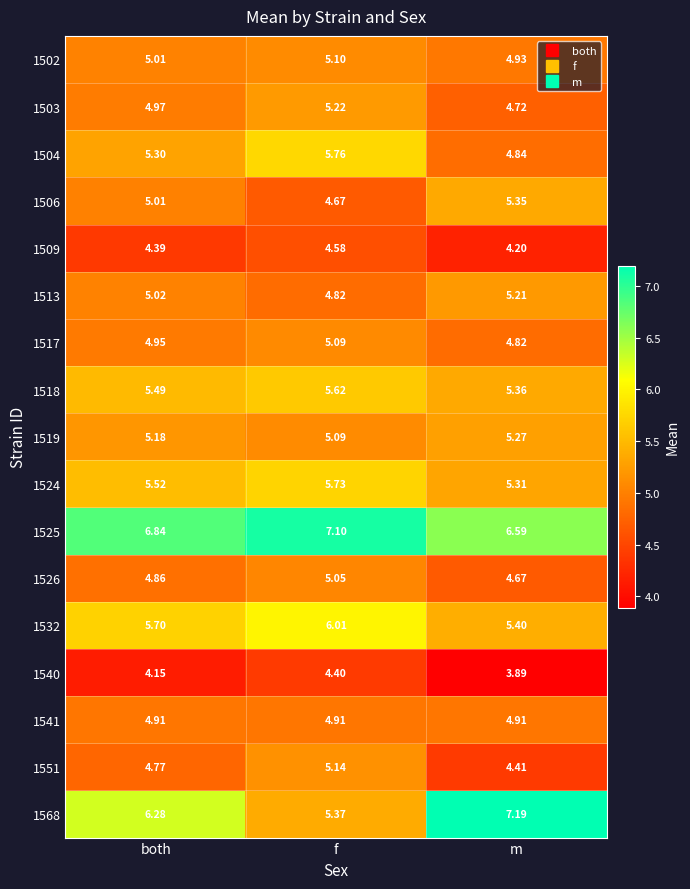

Which category has the highest value across all series?

m